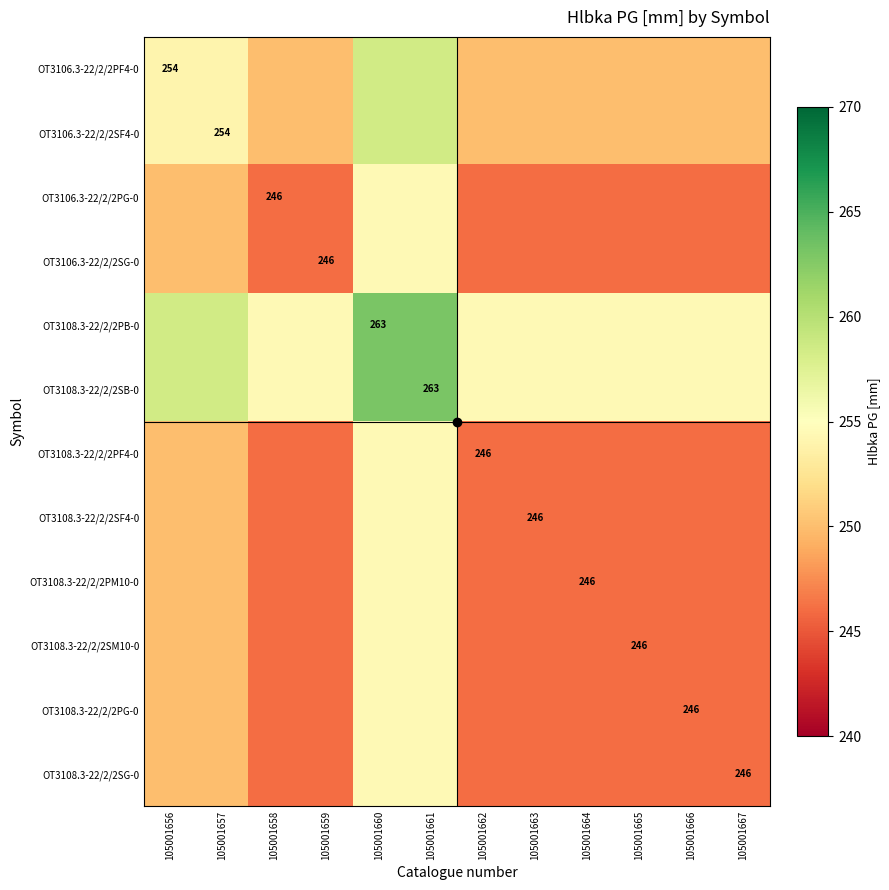

List the labels in order of OT3106.3-22/2/2PF4-0 value, smallest first.

105001658, 105001659, 105001662, 105001663, 105001664, 105001665, 105001666, 105001667, 105001656, 105001657, 105001660, 105001661